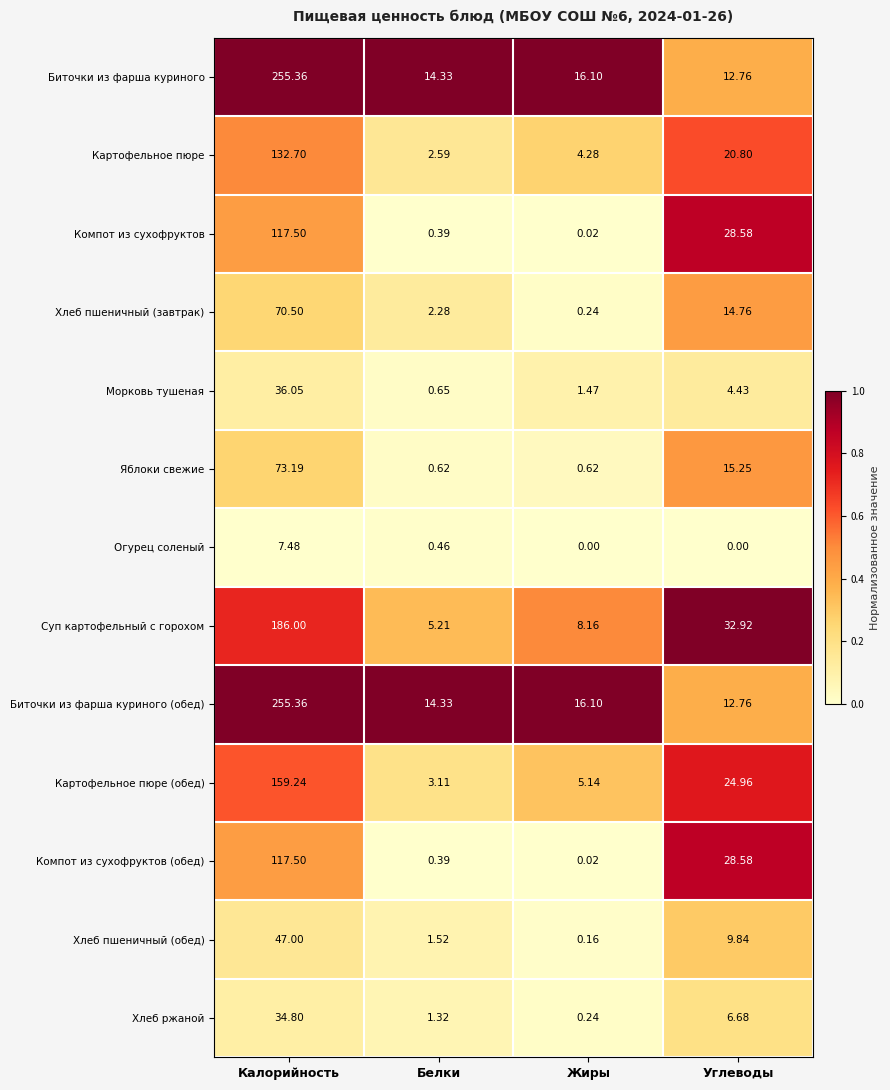

Between Белки and Жиры, which series saw the biggest shift?

Суп картофельный с горохом